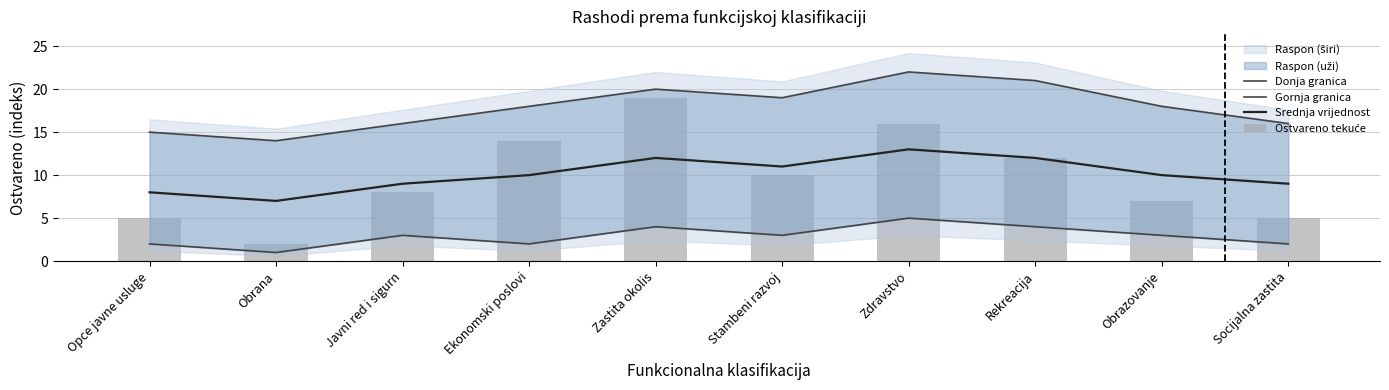

Does the chart contain any negative values?

No